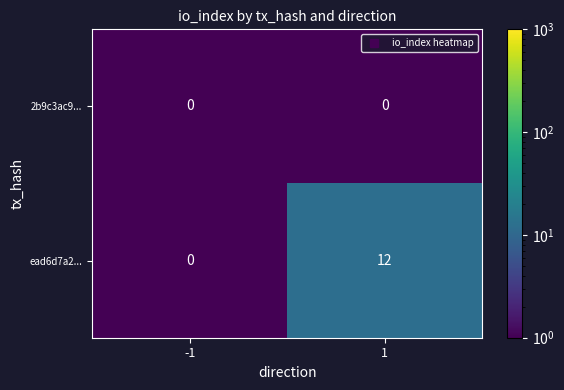

Reading right to left, what are all the values shown in this chart?

2b9c3ac9...: 1=0	-1=0
ead6d7a2...: 1=12	-1=0